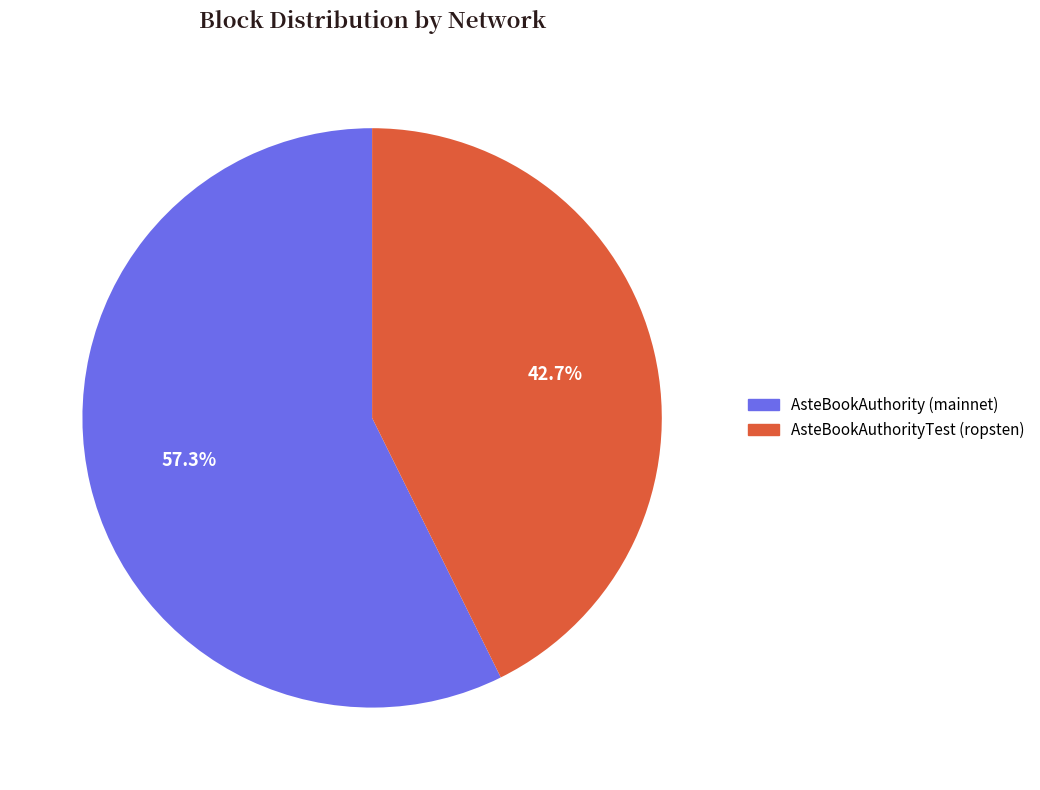

Does any single category account for the majority?

Yes